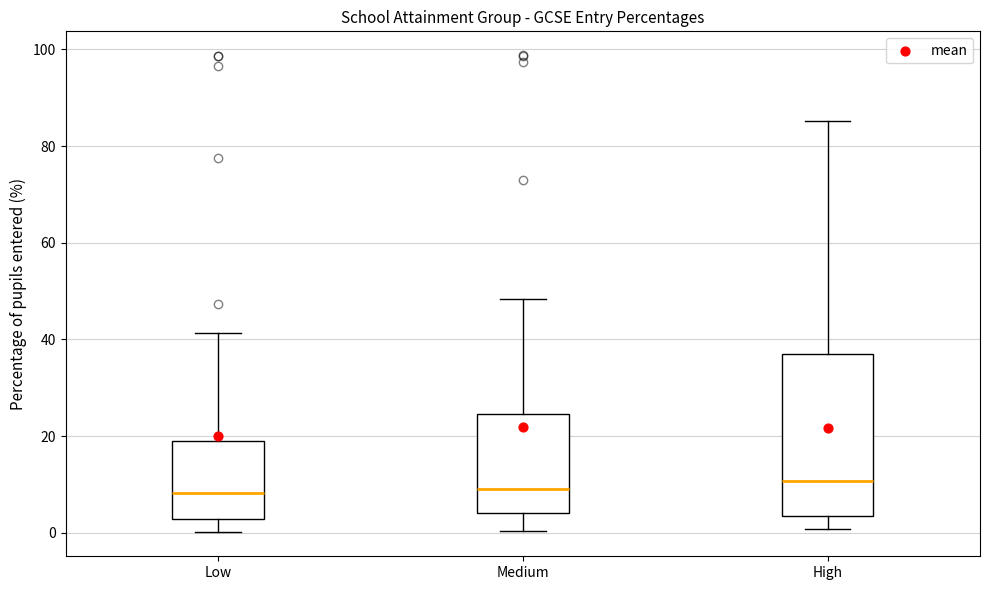

Which box is the tallest, from its lower edge to its upper edge?

High